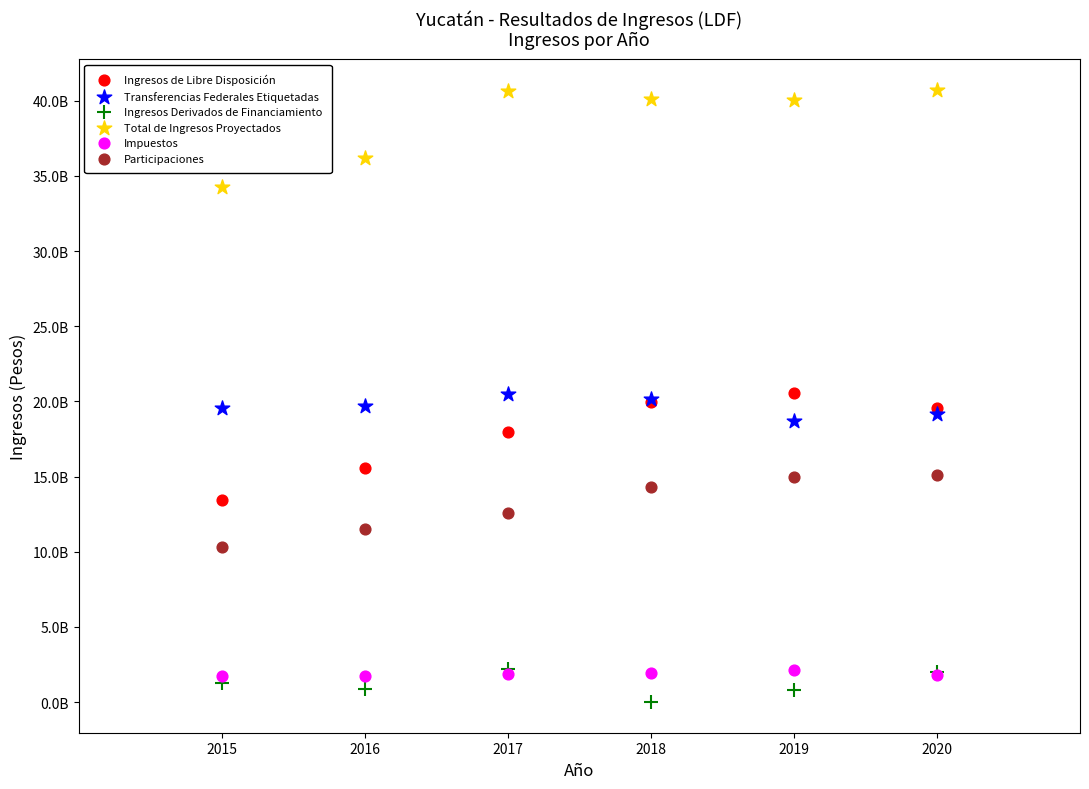

What are all the series names shown in the legend?

Ingresos de Libre Disposición, Transferencias Federales Etiquetadas, Ingresos Derivados de Financiamiento, Total de Ingresos Proyectados, Impuestos, Participaciones